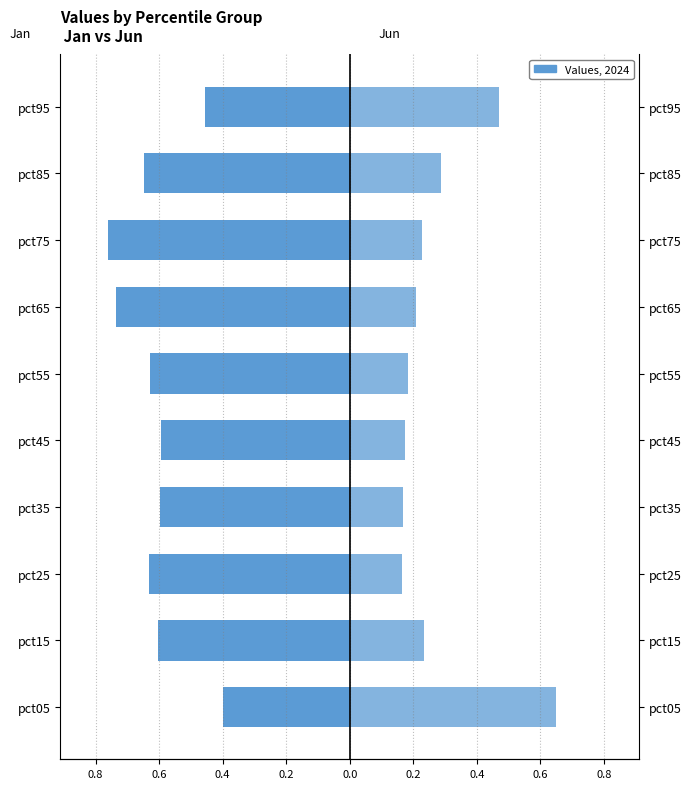

Between pct95 and pct45, which is larger?

pct95